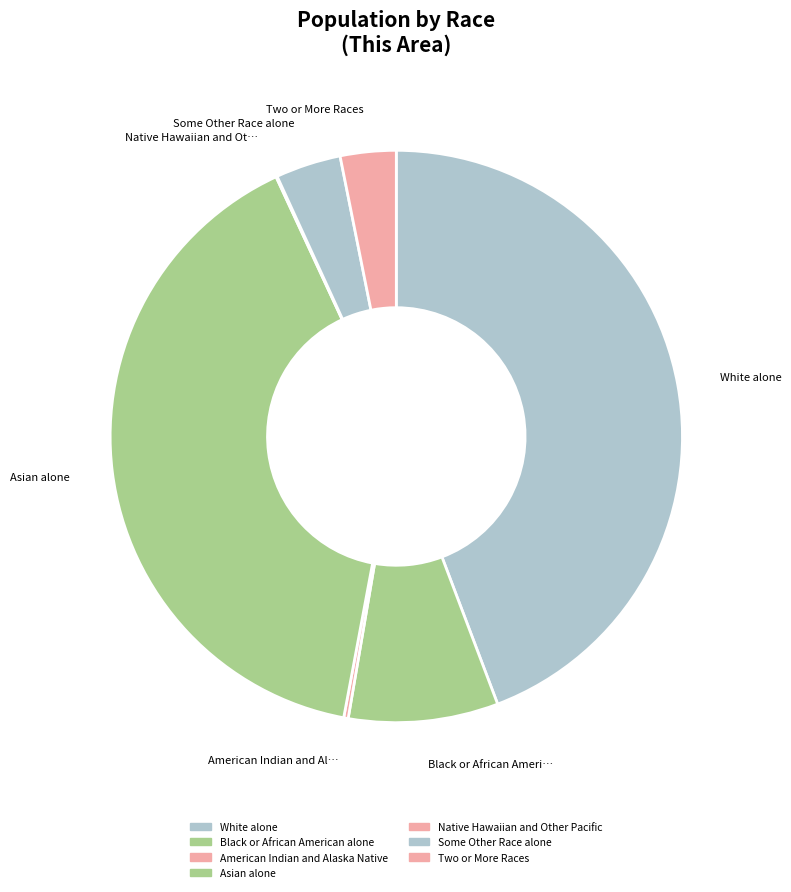

How many segments does this pie chart have?

7